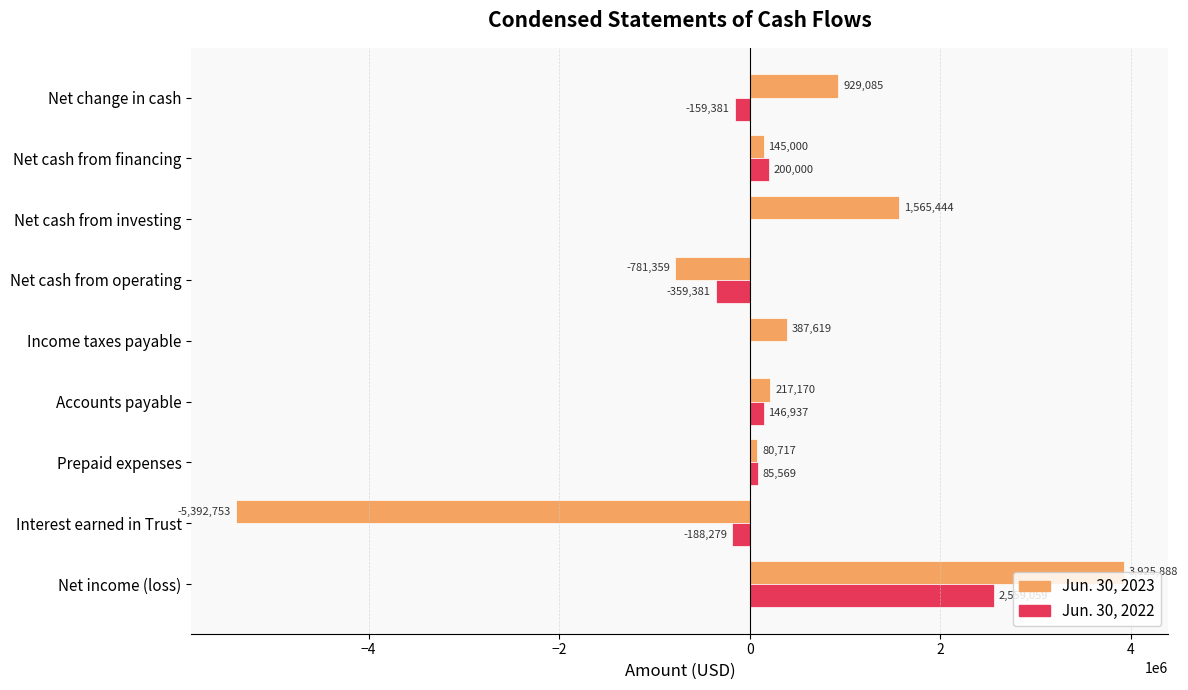

Which category has the highest value in the Jun. 30, 2023 series?

Net income (loss)